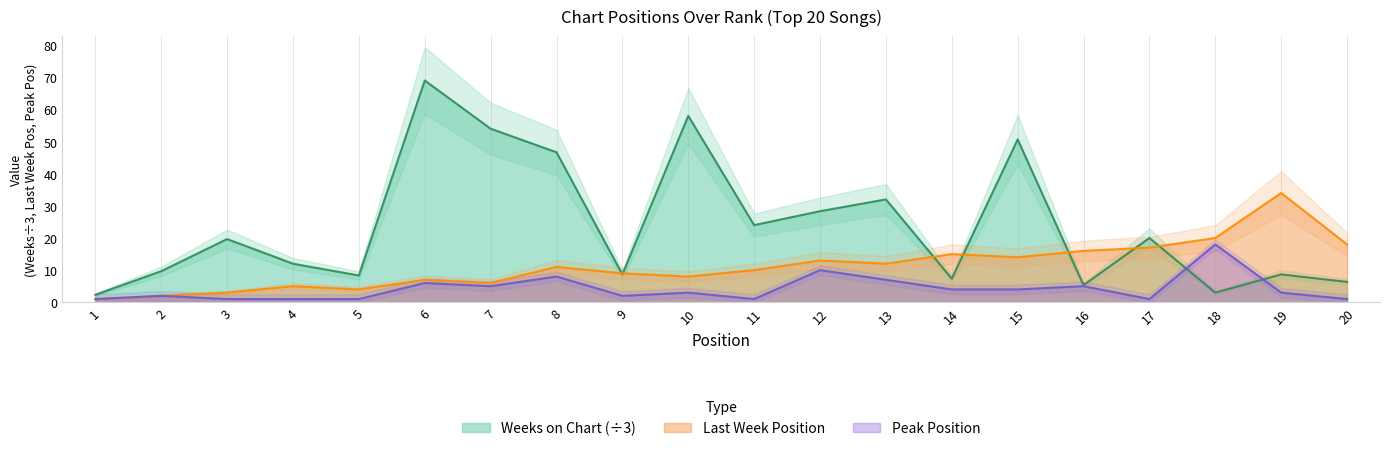

Rank the categories by Last Week value from lowest to highest.

1, 2, 3, 5, 4, 7, 6, 10, 9, 11, 8, 13, 12, 15, 14, 16, 17, 20, 18, 19